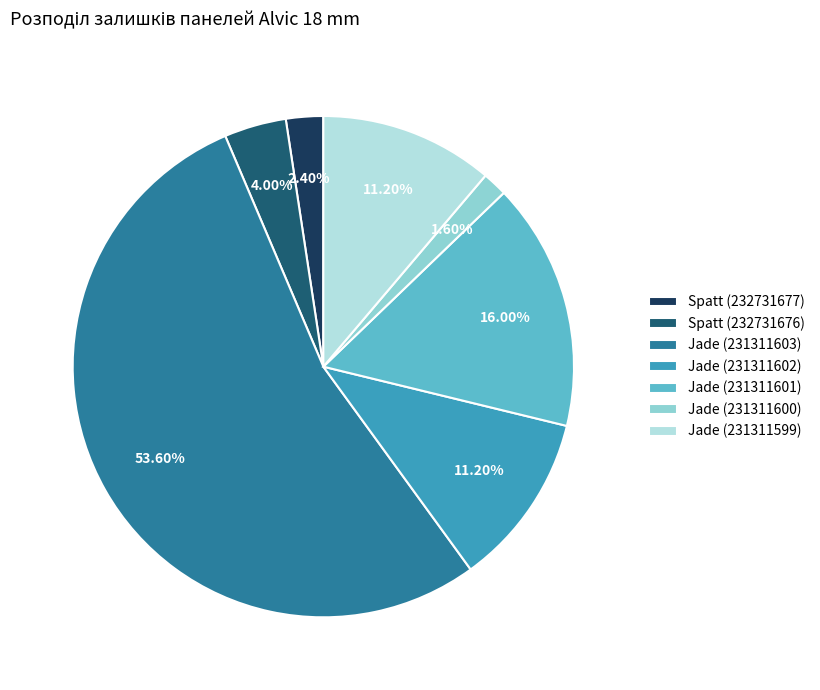

Do Jade (231311599) and Jade (231311602) together represent more than half of the pie?

No